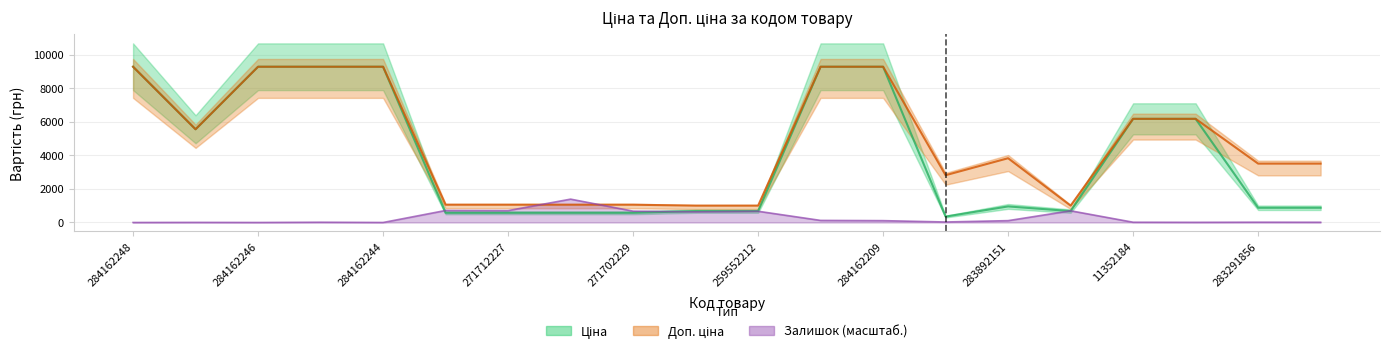

What is the sum of all Ціна values?

81087.3